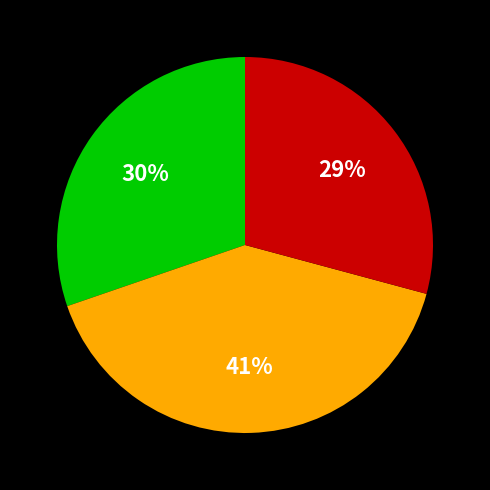

Is there any slice that represents more than half of the pie?

No